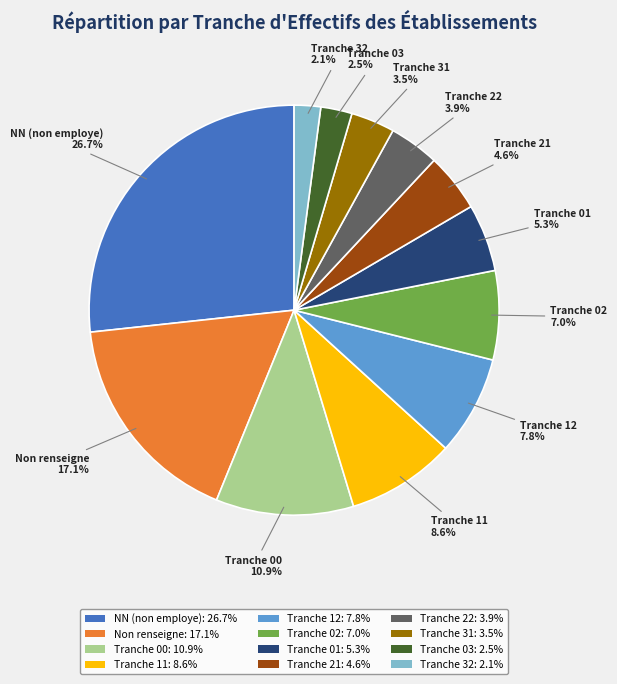

What is the ratio of the value at Tranche 12: 7.8% to the value at NN (non employe): 26.7%?

0.3